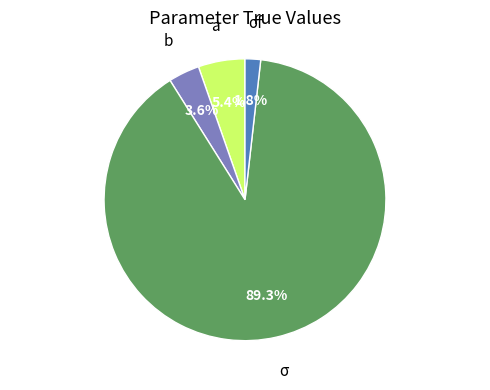

Is there any slice that represents more than half of the pie?

Yes